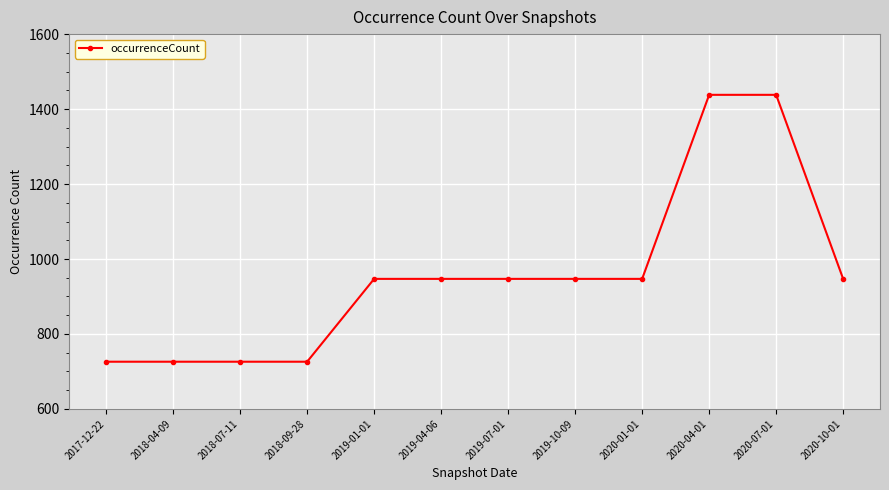

Reading right to left, list all the values displayed in this chart.

2020-10-01=947	2020-07-01=1438	2020-04-01=1438	2020-01-01=947	2019-10-09=947	2019-07-01=947	2019-04-06=947	2019-01-01=947	2018-09-28=726	2018-07-11=726	2018-04-09=726	2017-12-22=726